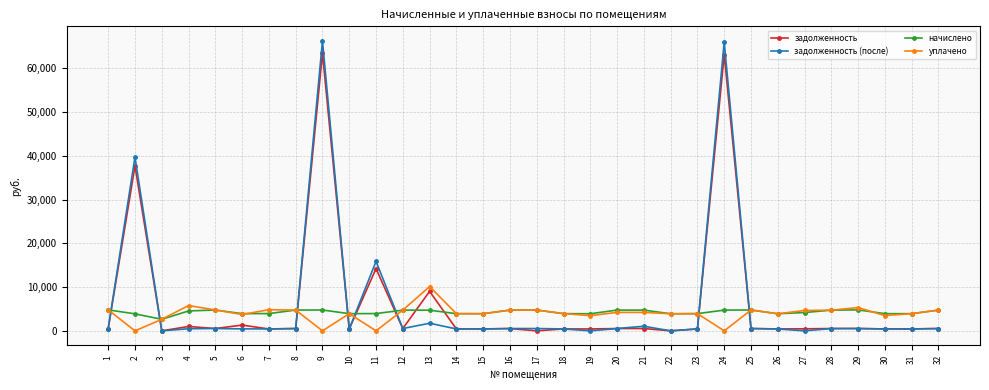

What is the total value across all series at 21?

10538.8